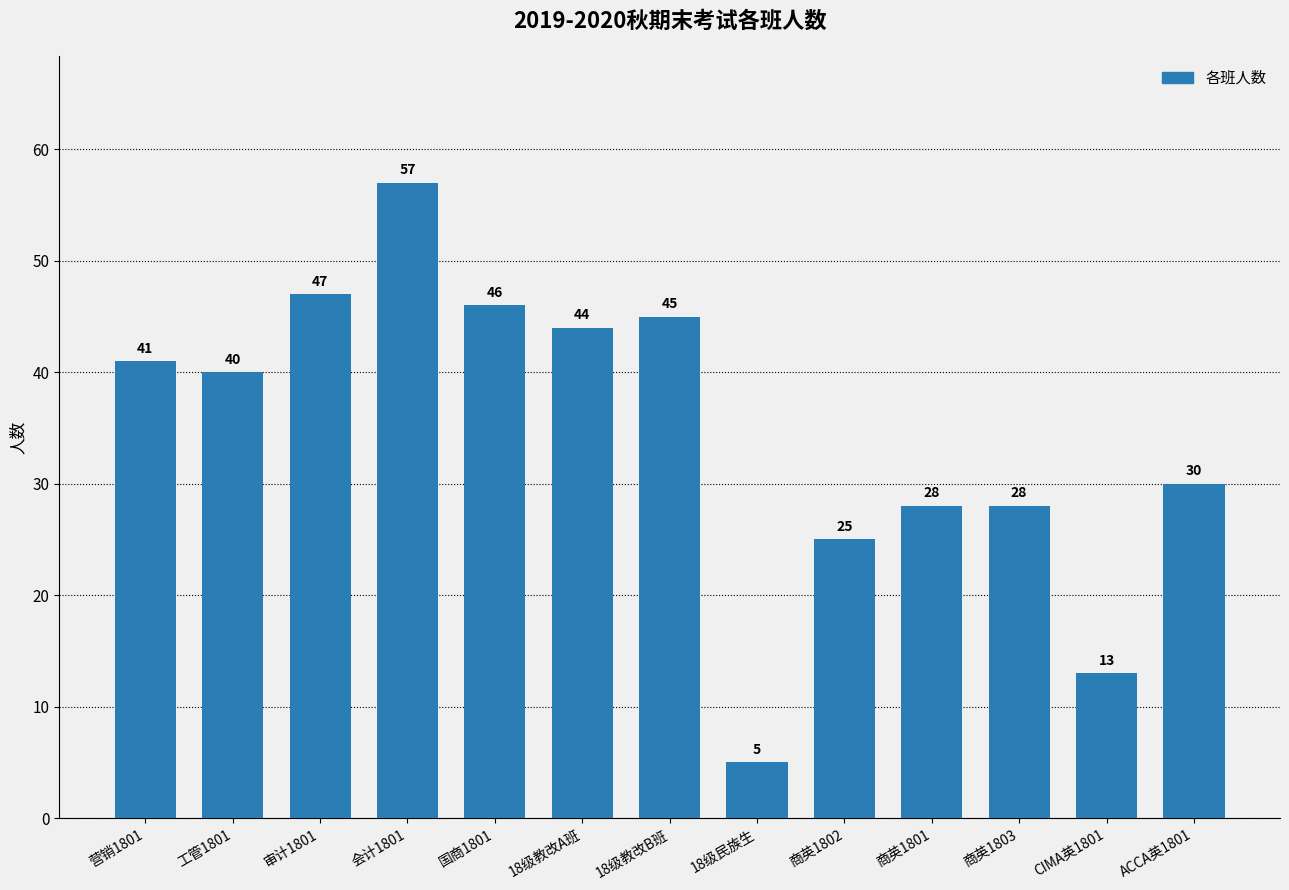

What is the sum of all values?

449